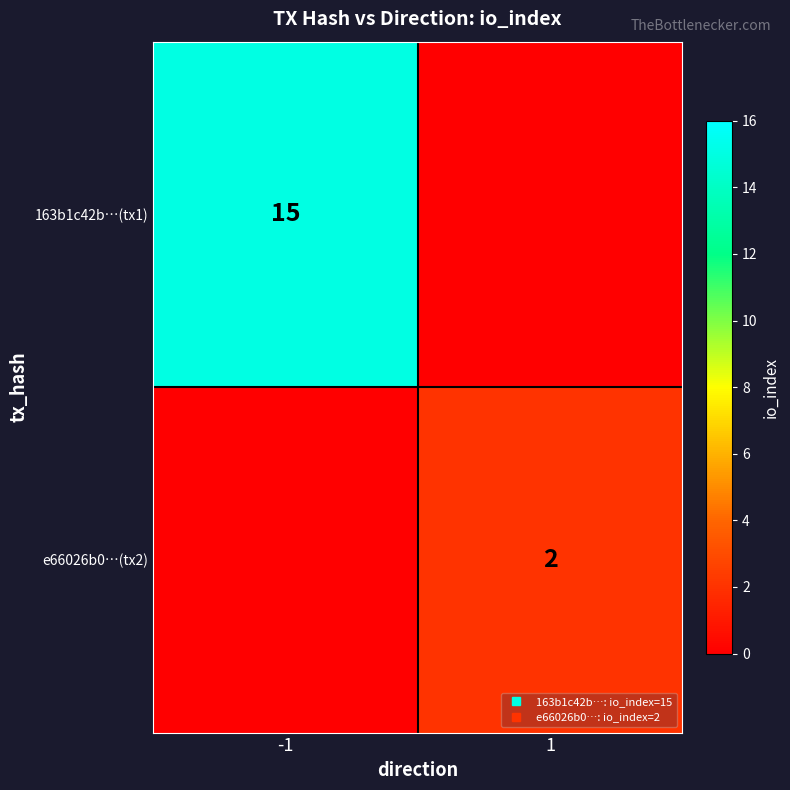

Which series changed the most between -1 and 1?

163b1c42b…(tx1)